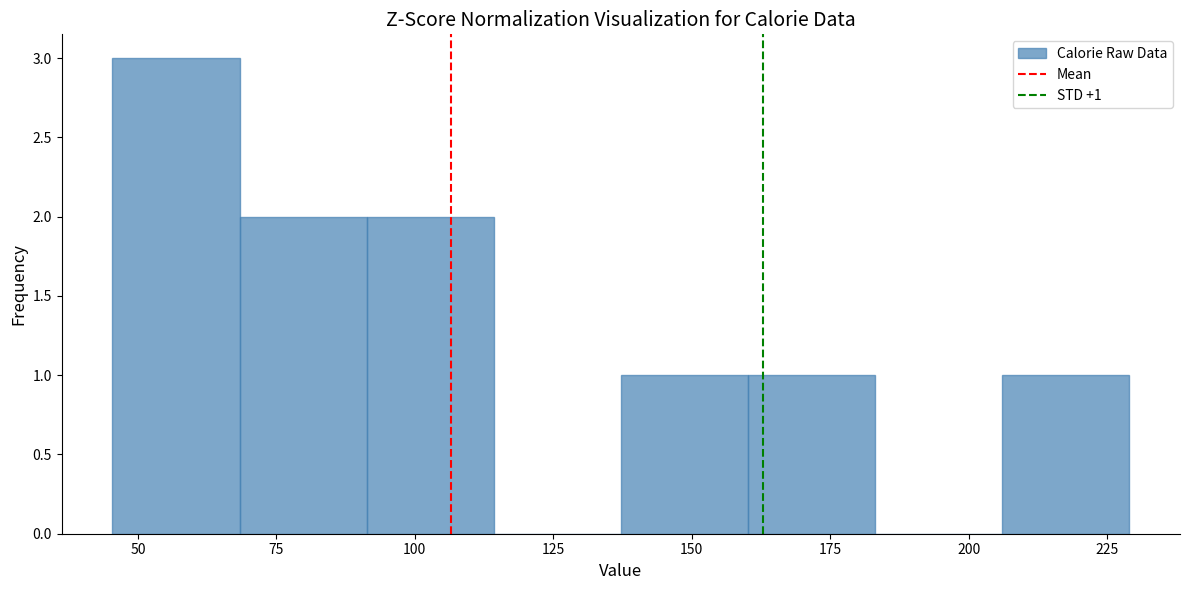

Which range on the x-axis has the tallest bar?

45 to 70